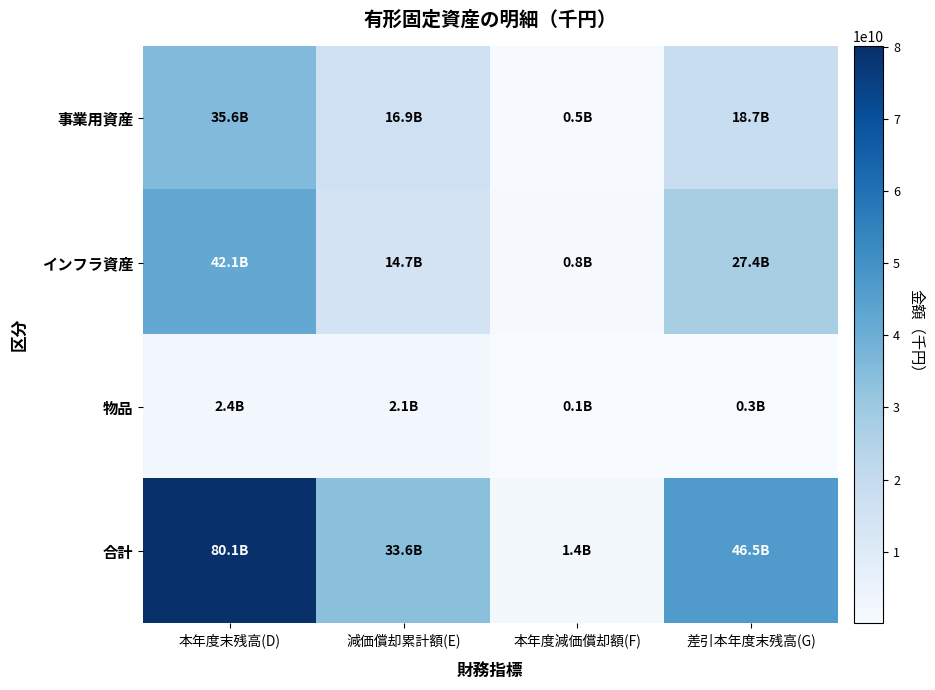

What is the total value across all series at 本年度減価償却額(F)?

2742668364